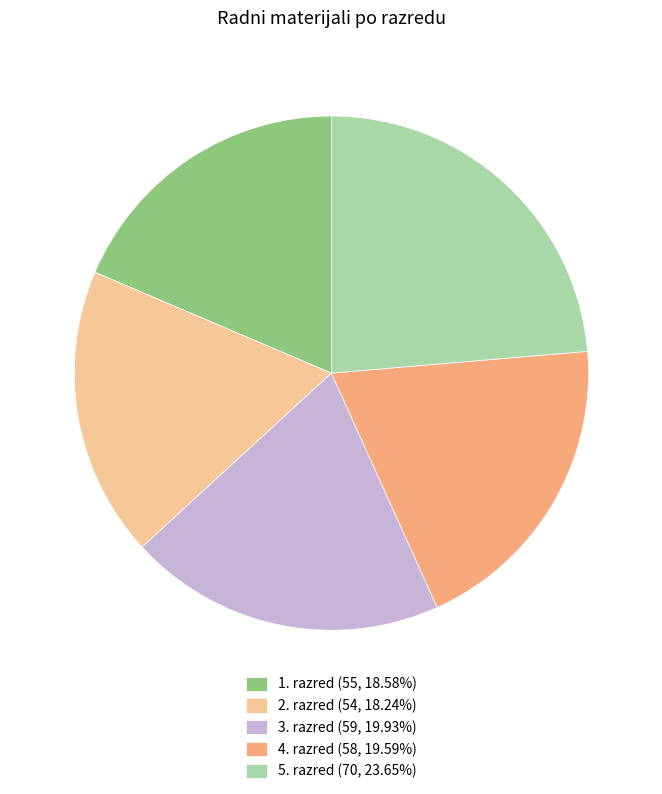

Does 5. razred (70, 23.65%) account for over 50% of the chart?

No